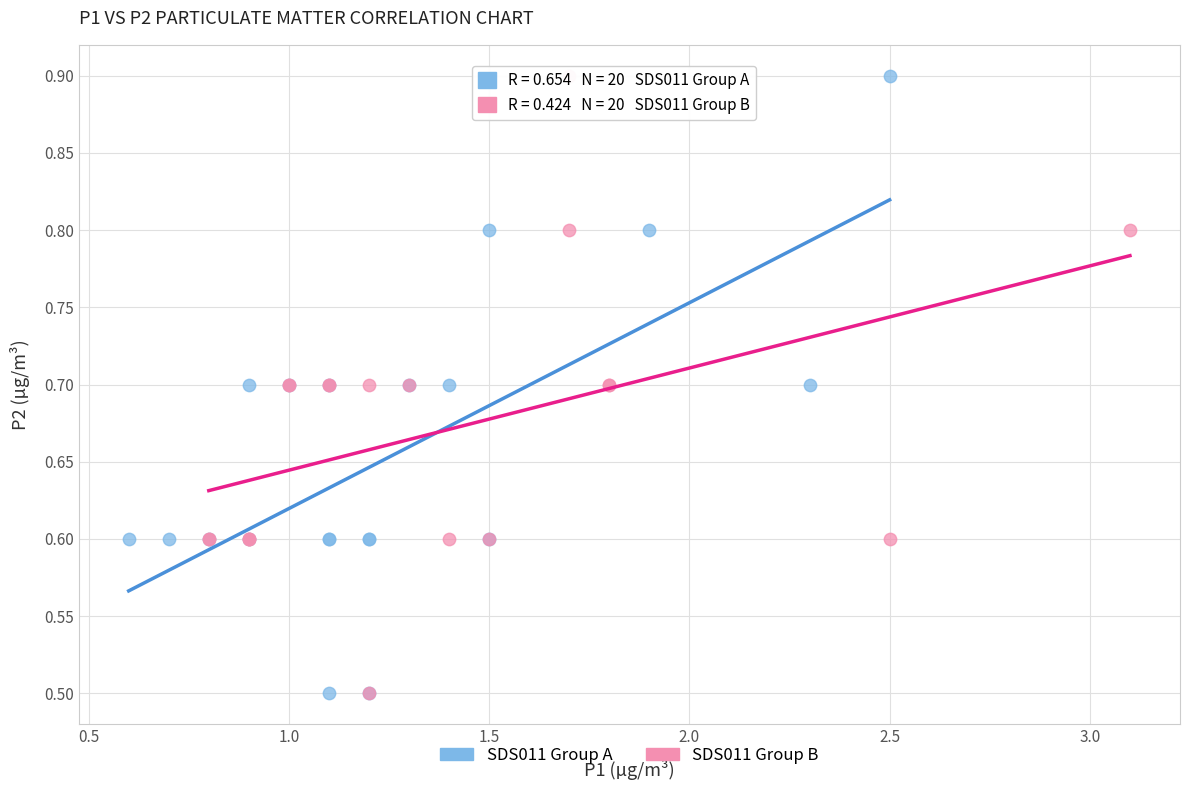

What are all the series names shown in the legend?

SDS011 Group A, SDS011 Group B